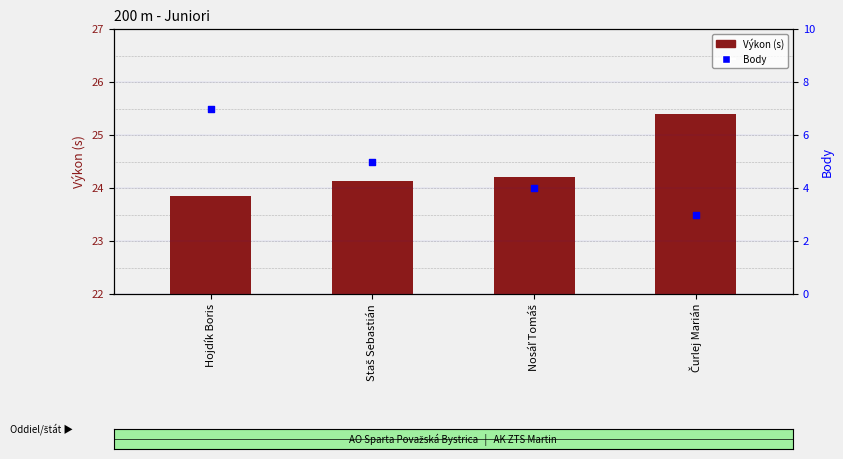

At which category is the sum across all series the highest?

Hojdík Boris